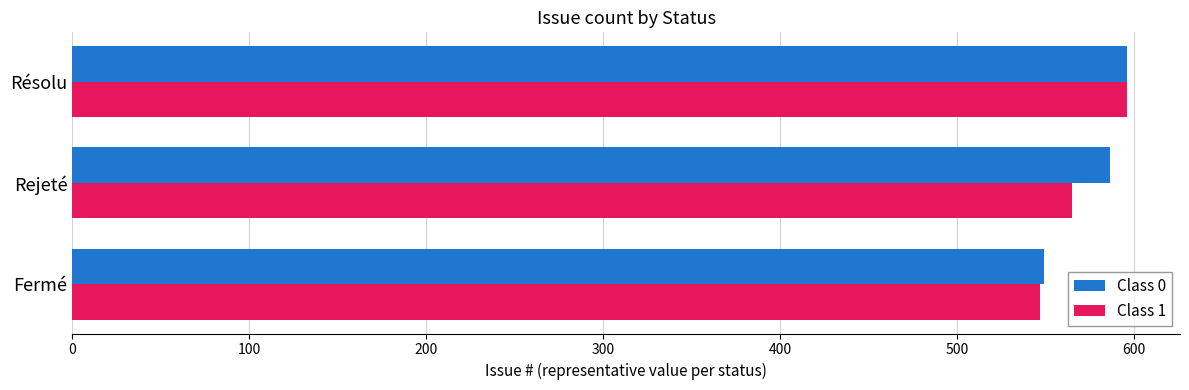

What is the sum of all Class 0 values?

1731